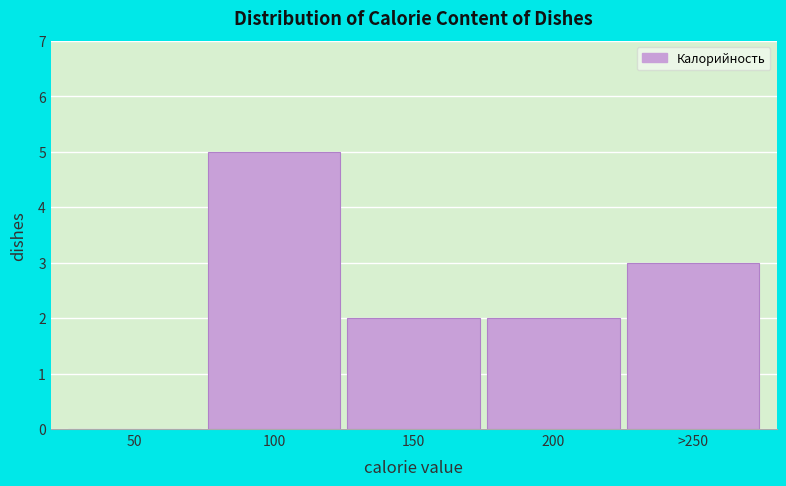

Reading left to right, transcribe all the data shown in this chart.

50=0	100=5	150=2	200=2	>250=3